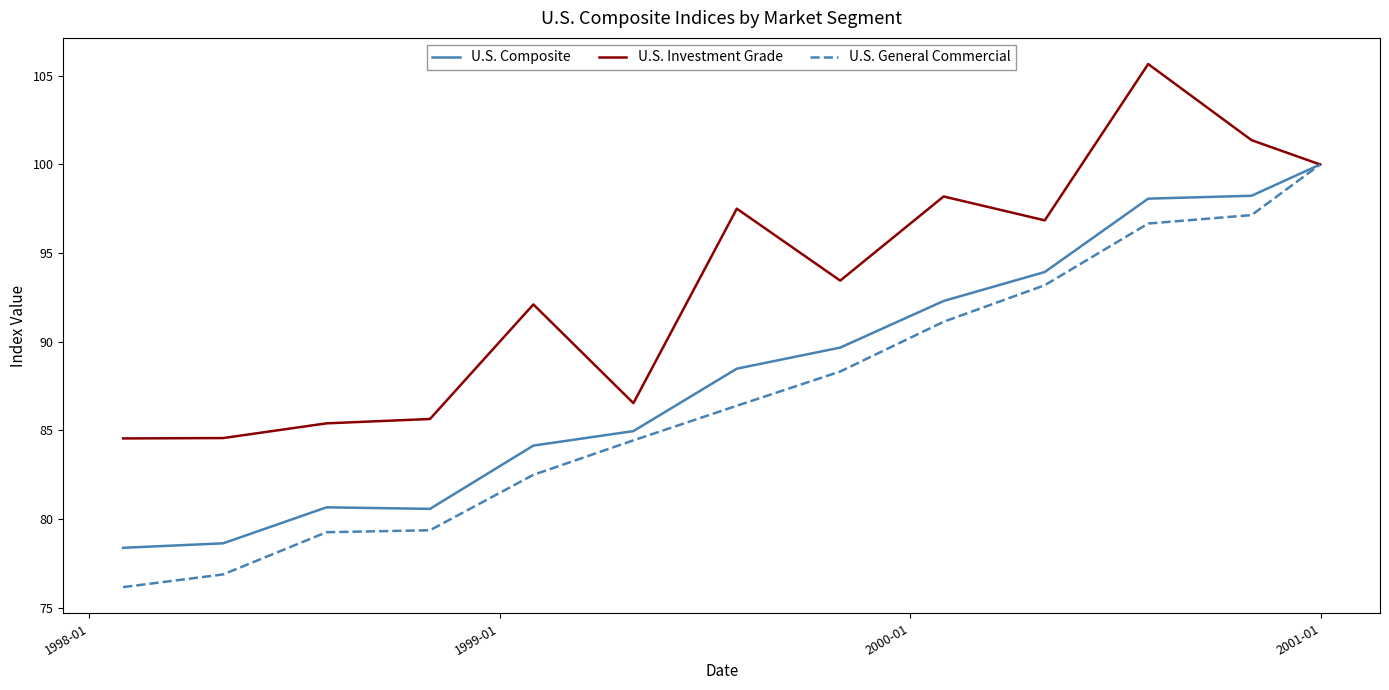

Which series has the widest spread of values?

U.S. General Commercial